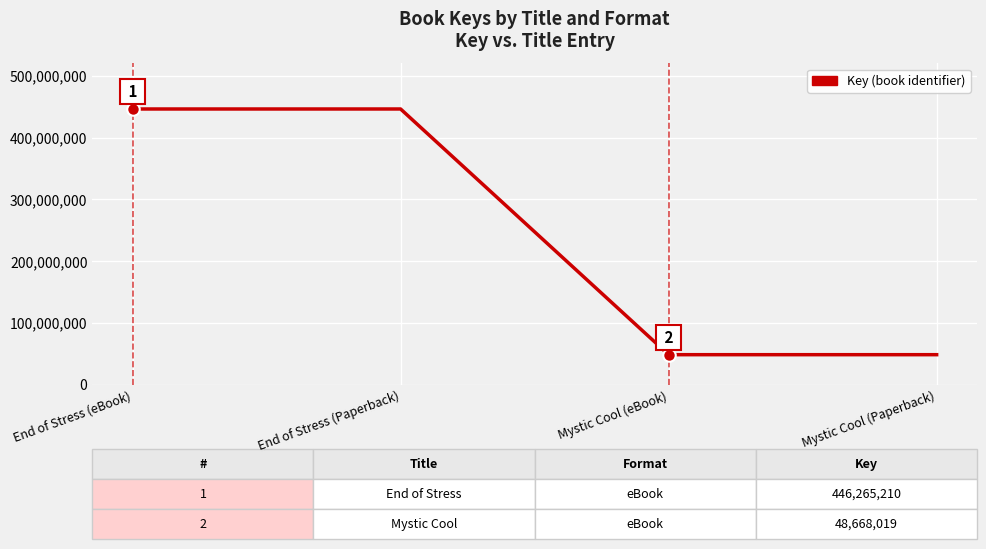

How many lines are shown in the chart?

1